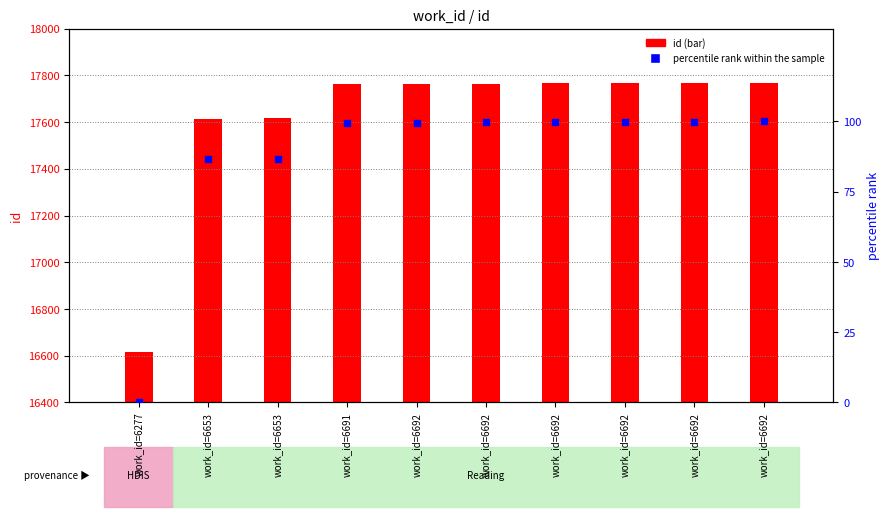

Is the value of id at work_id=6277 greater than the value of percentile rank within the sample at work_id=6692?

Yes